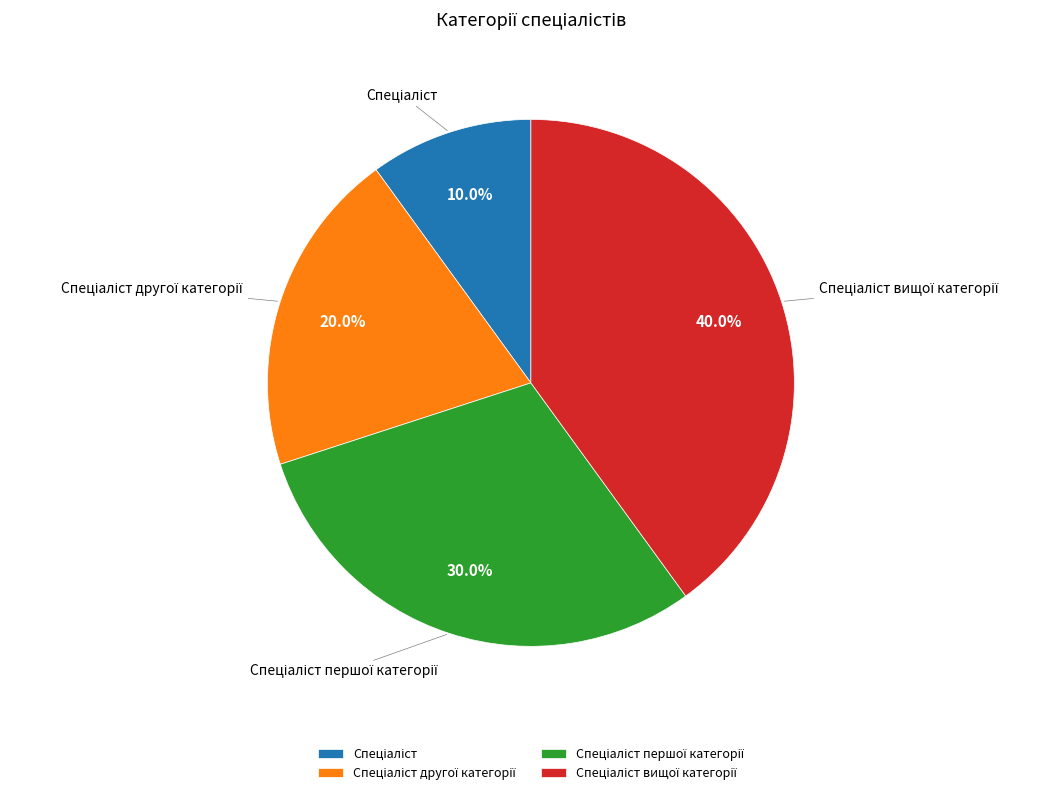

Does any single category account for the majority?

No